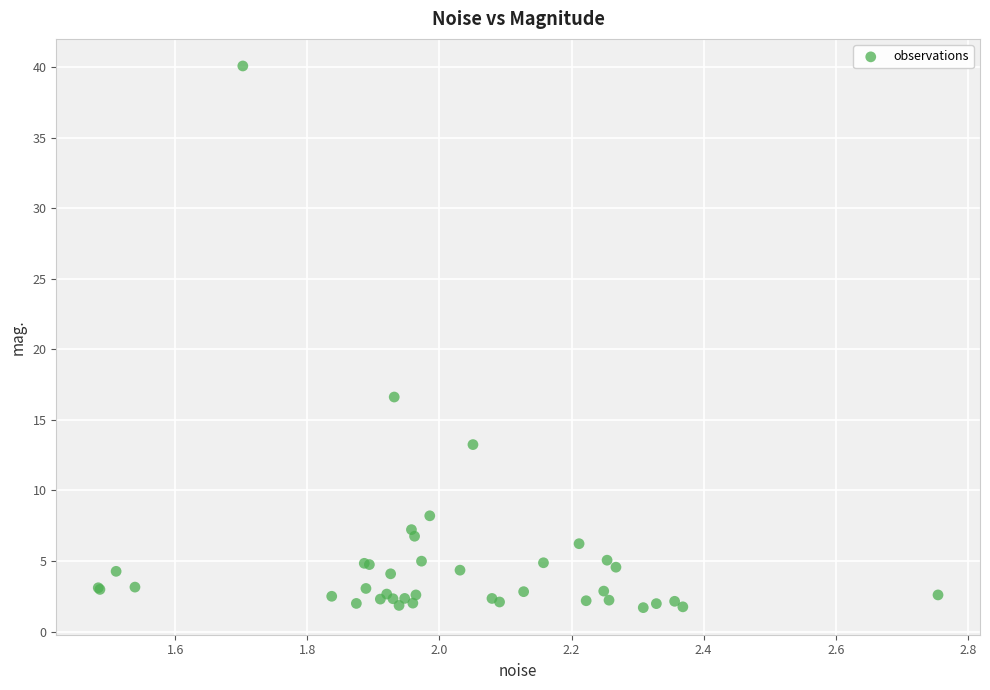

What Y value in the scatter plot is closest to 20?

16.6